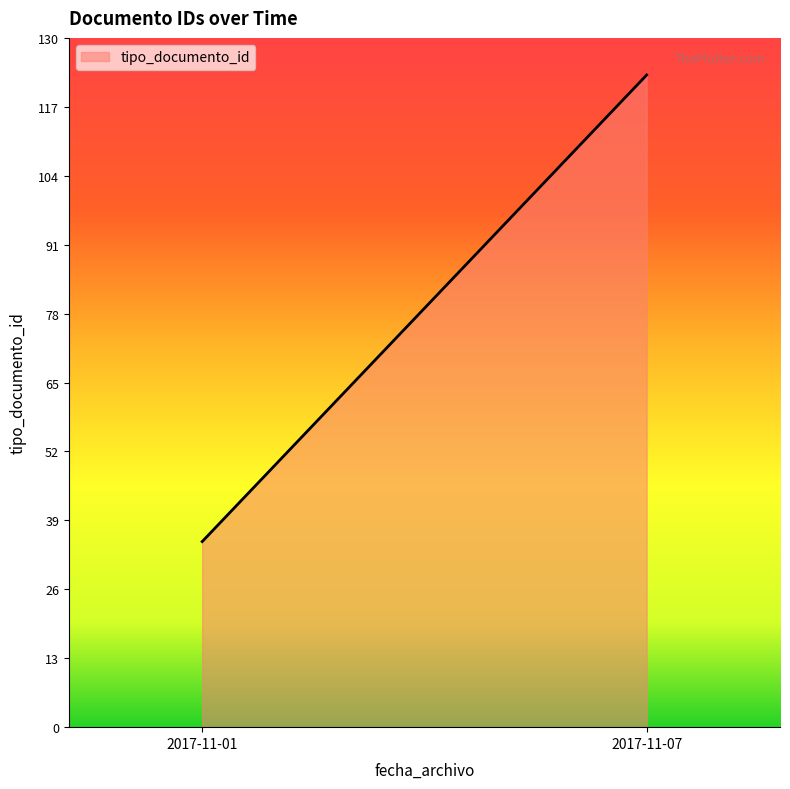

Does the chart have visible grid lines?

No